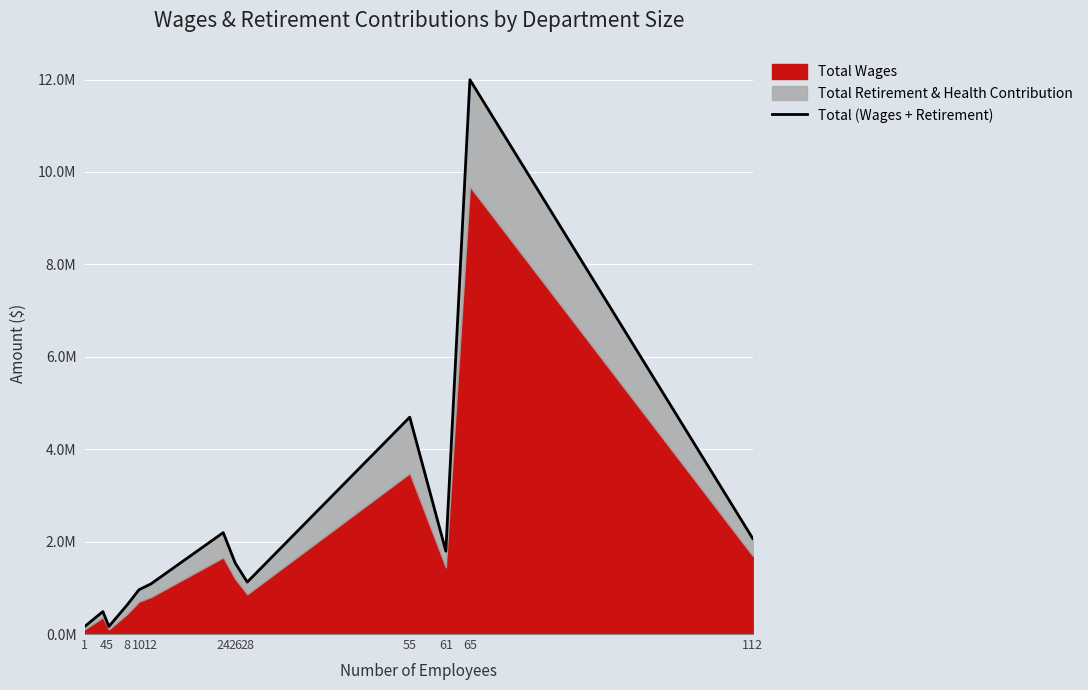

How many data points are above 1124727?

6